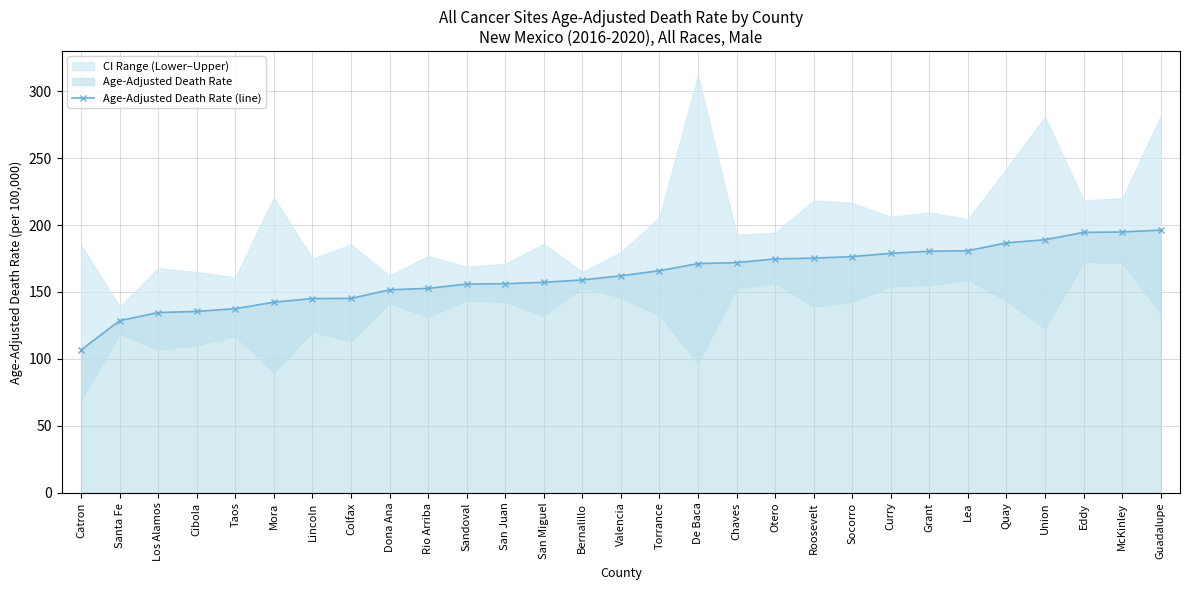

Is it true that the value at Roosevelt is 175.3?

True